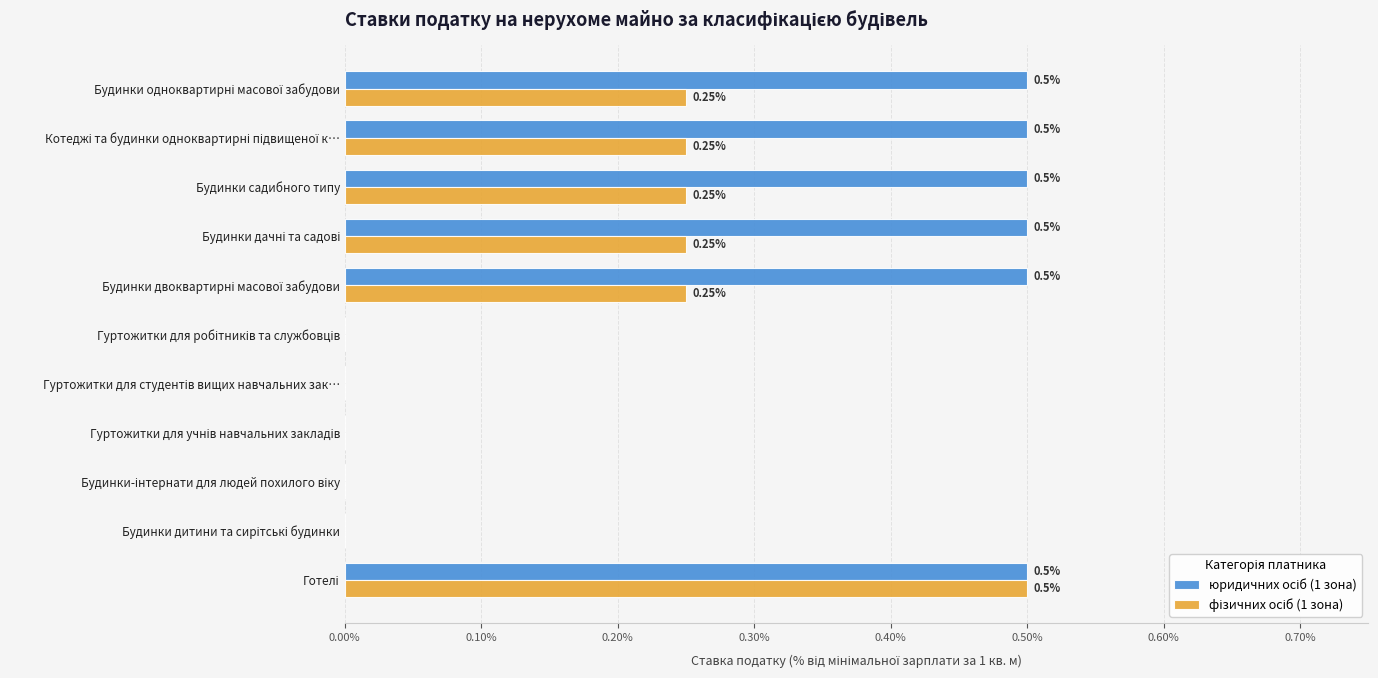

How many distinct data groups are displayed?

2